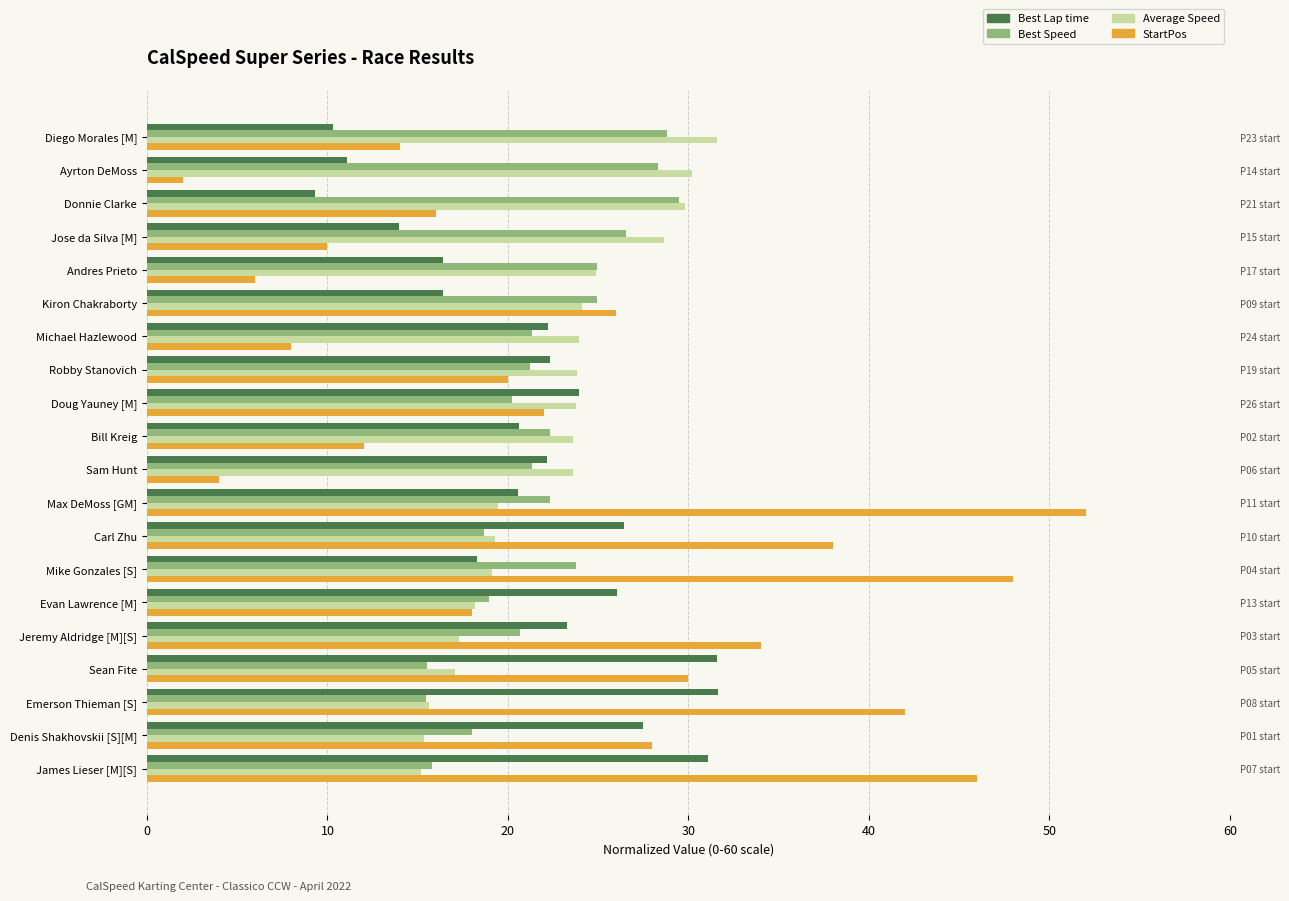

What are all the series names shown in the legend?

Best Lap time, Best Speed, Average Speed, StartPos